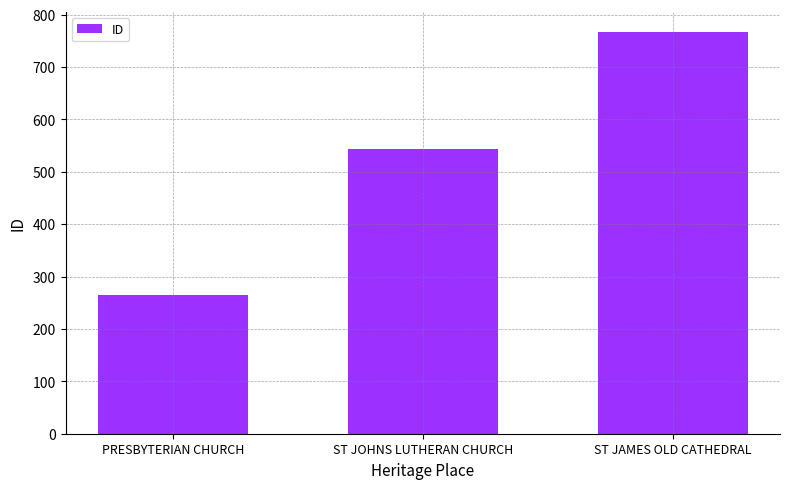

What is the label of the 2nd bar from the left?

ST JOHNS LUTHERAN CHURCH